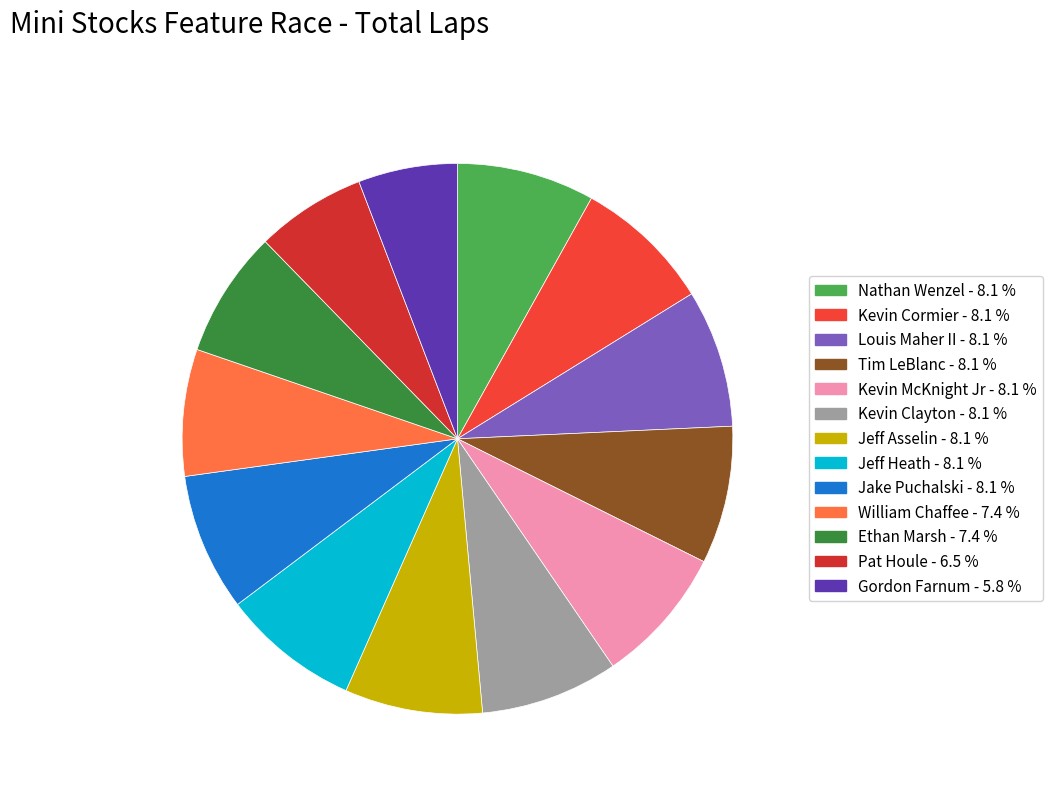

Count the number of slices in the pie.

13